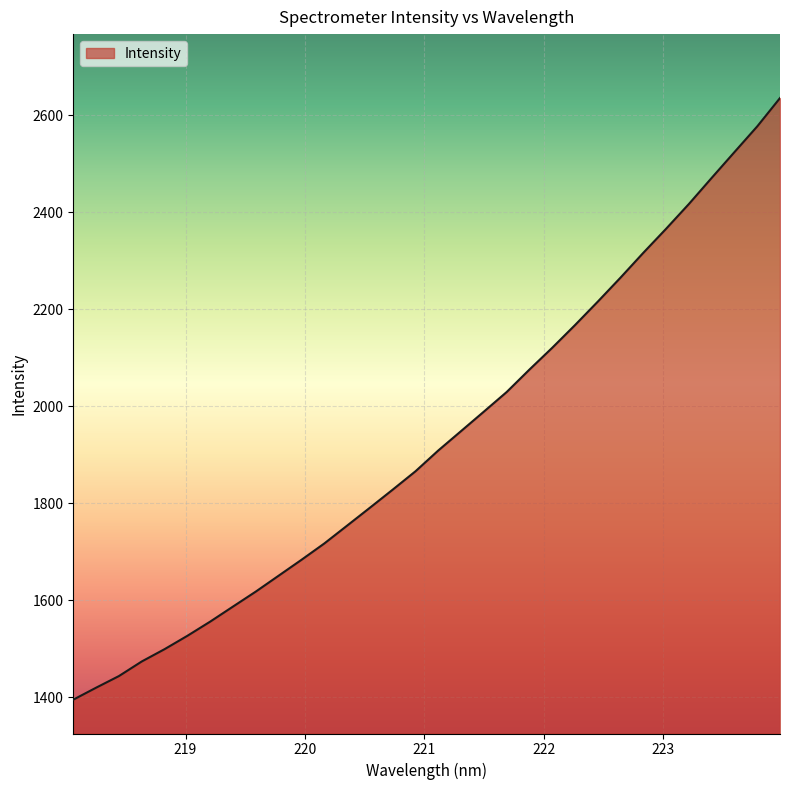

What is the minimum value shown in the chart?

1395.2